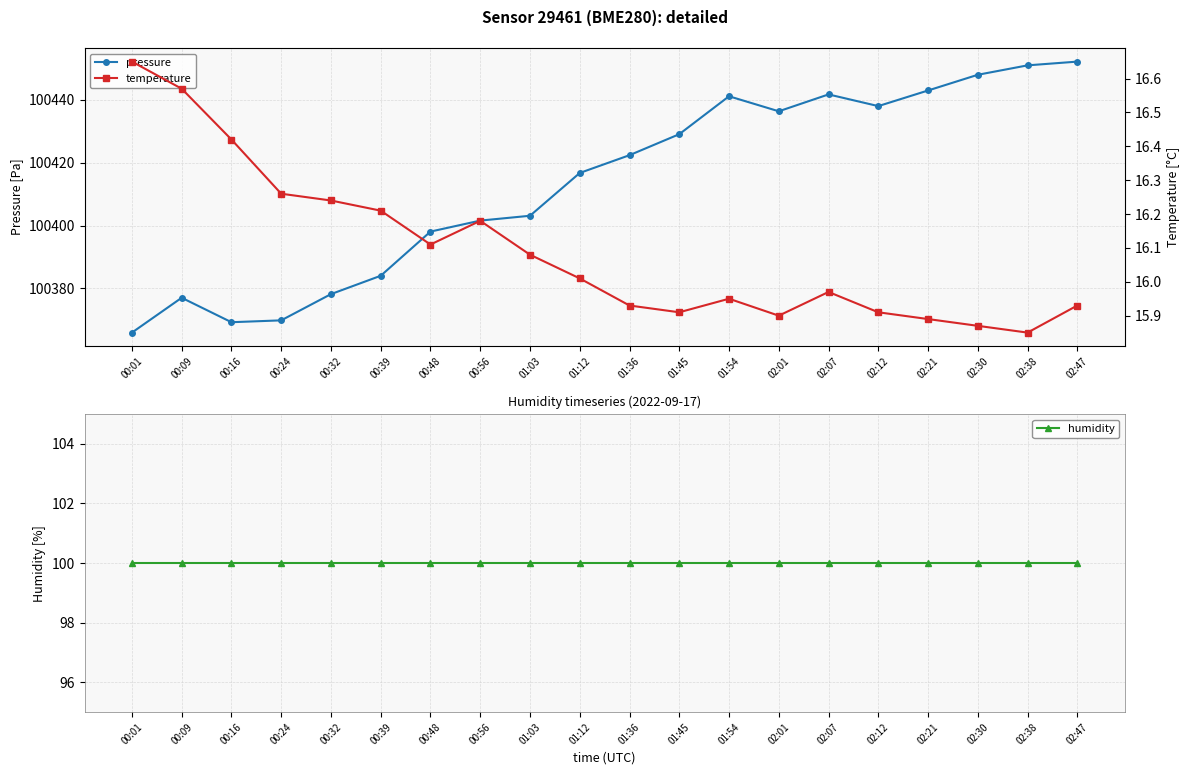

The value of temperature at 00:32 is 8.3. True or false?

False